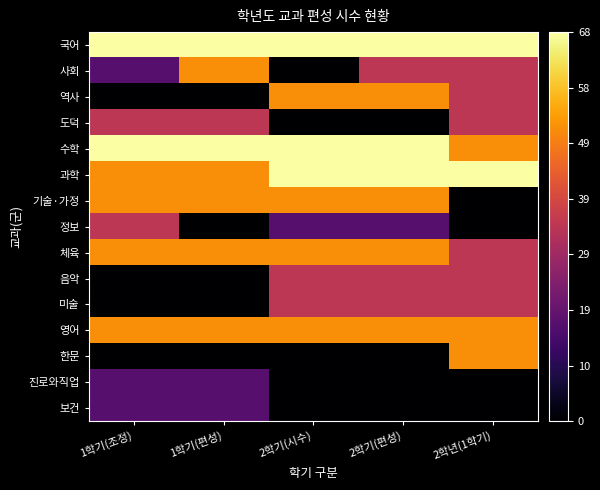

Reading left to right, list all the values displayed in this chart.

국어: 1학기(조정)=68	1학기(편성)=68	2학기(시수)=68	2학기(편성)=68	2학년(1학기)=68
사회: 1학기(조정)=17	1학기(편성)=51	2학기(시수)=0	2학기(편성)=34	2학년(1학기)=34
역사: 1학기(조정)=0	1학기(편성)=0	2학기(시수)=51	2학기(편성)=51	2학년(1학기)=34
도덕: 1학기(조정)=34	1학기(편성)=34	2학기(시수)=0	2학기(편성)=0	2학년(1학기)=34
수학: 1학기(조정)=68	1학기(편성)=68	2학기(시수)=68	2학기(편성)=68	2학년(1학기)=51
과학: 1학기(조정)=51	1학기(편성)=51	2학기(시수)=68	2학기(편성)=68	2학년(1학기)=68
기술·가정: 1학기(조정)=51	1학기(편성)=51	2학기(시수)=51	2학기(편성)=51	2학년(1학기)=0
정보: 1학기(조정)=34	1학기(편성)=0	2학기(시수)=17	2학기(편성)=17	2학년(1학기)=0
체육: 1학기(조정)=51	1학기(편성)=51	2학기(시수)=51	2학기(편성)=51	2학년(1학기)=34
음악: 1학기(조정)=0	1학기(편성)=0	2학기(시수)=34	2학기(편성)=34	2학년(1학기)=34
미술: 1학기(조정)=0	1학기(편성)=0	2학기(시수)=34	2학기(편성)=34	2학년(1학기)=34
영어: 1학기(조정)=51	1학기(편성)=51	2학기(시수)=51	2학기(편성)=51	2학년(1학기)=51
한문: 1학기(조정)=0	1학기(편성)=0	2학기(시수)=0	2학기(편성)=0	2학년(1학기)=51
진로와직업: 1학기(조정)=17	1학기(편성)=17	2학기(시수)=0	2학기(편성)=0	2학년(1학기)=0
보건: 1학기(조정)=17	1학기(편성)=17	2학기(시수)=0	2학기(편성)=0	2학년(1학기)=0